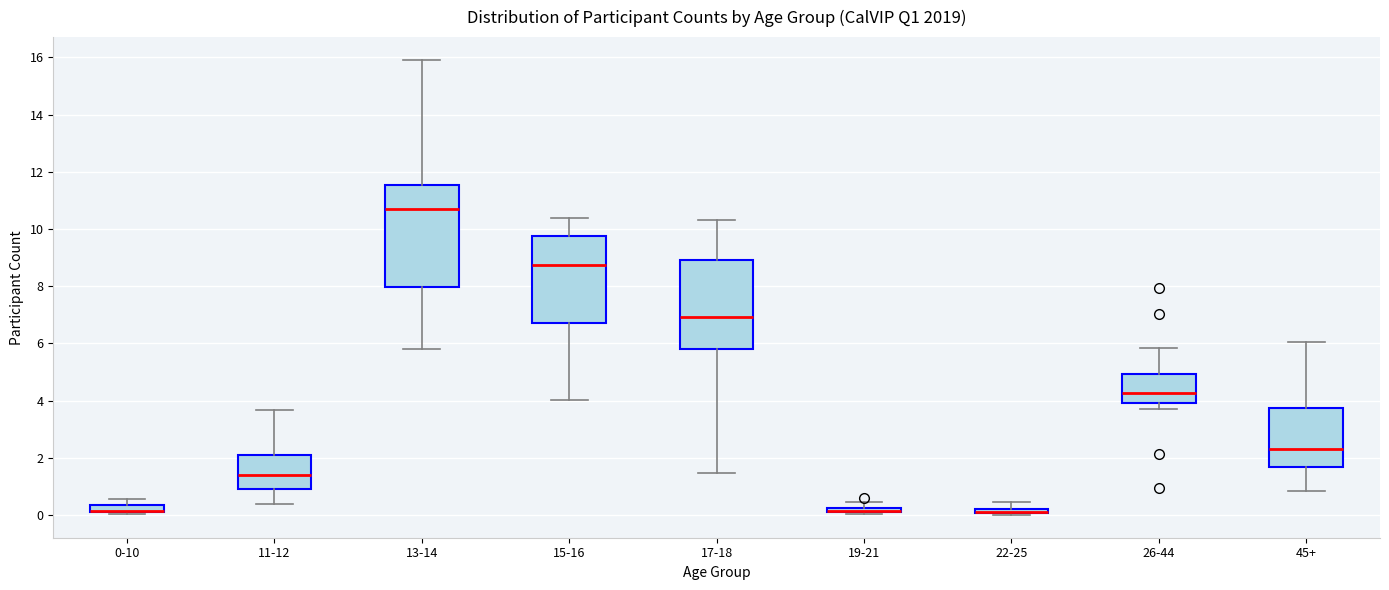

Which box is the tallest, from its lower edge to its upper edge?

13-14